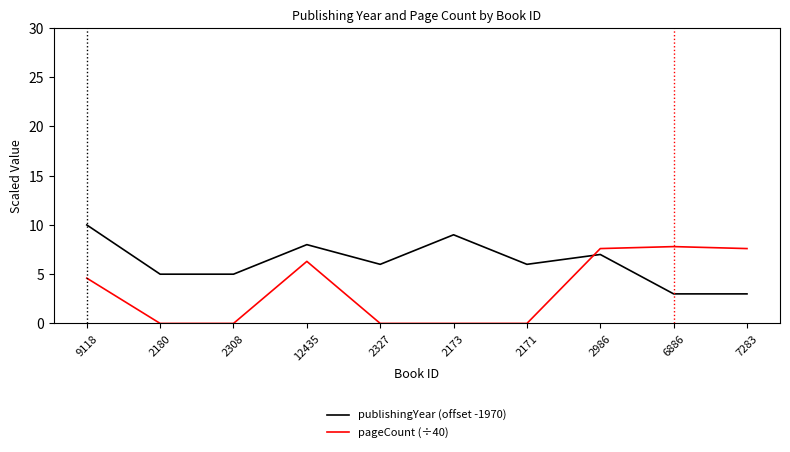

What is the minimum value for publishingYear (offset -1970)?

3.0